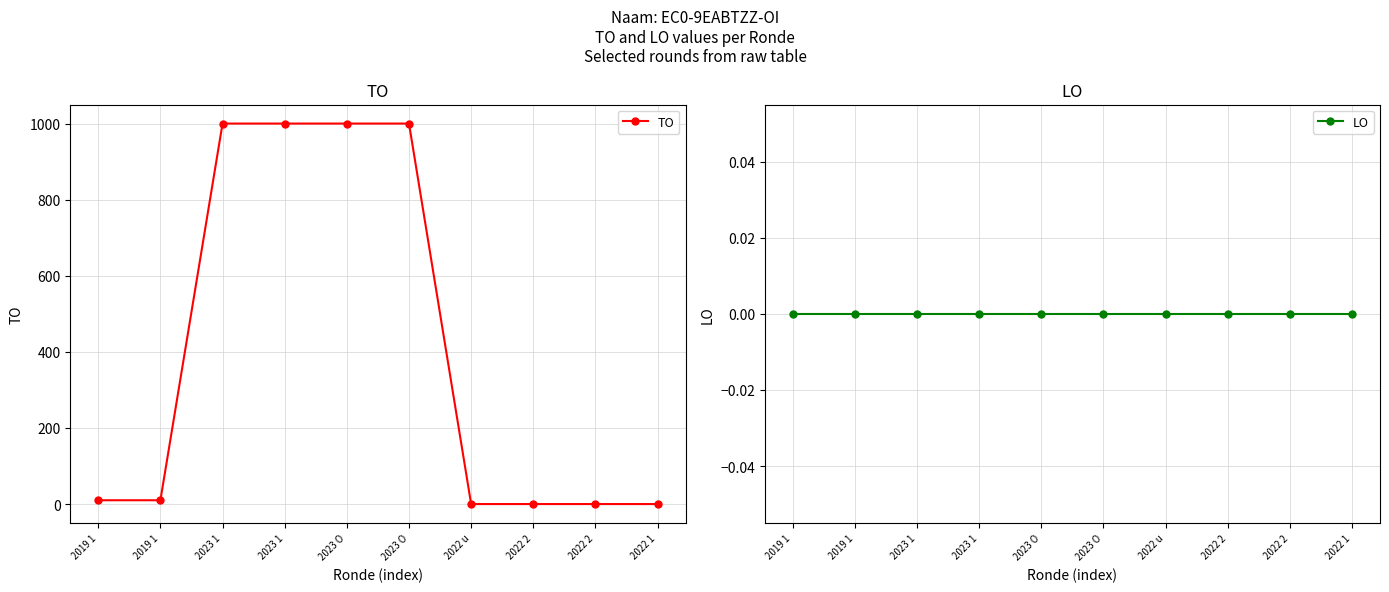

True or false: LO has a value of 0 at 2023 1.

True